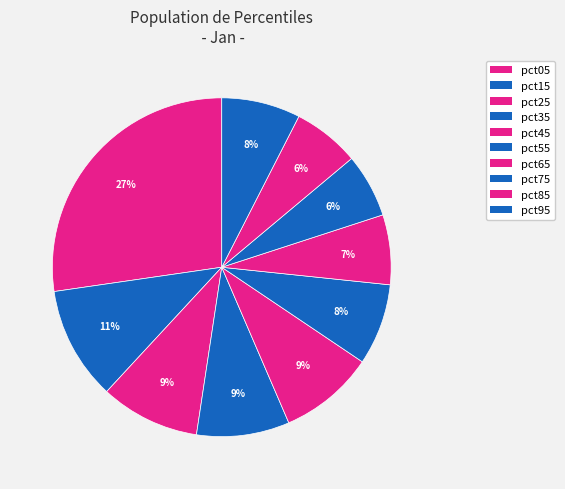

To the nearest percent, what is the average slice percentage?

10%